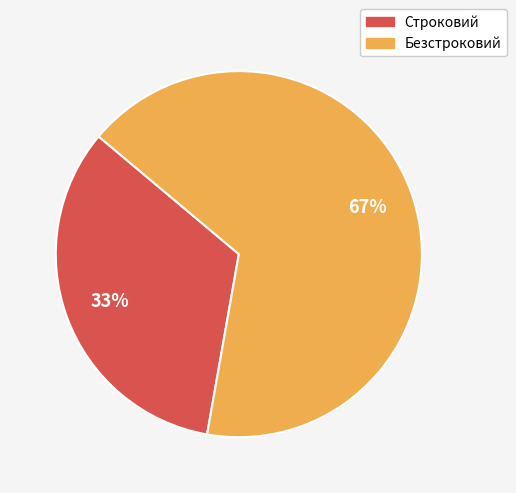

What is the ratio of the value at Строковий to the value at Безстроковий?

0.5